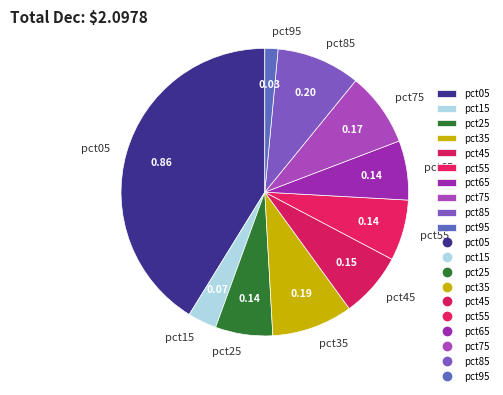

Is there a majority slice in this chart?

No